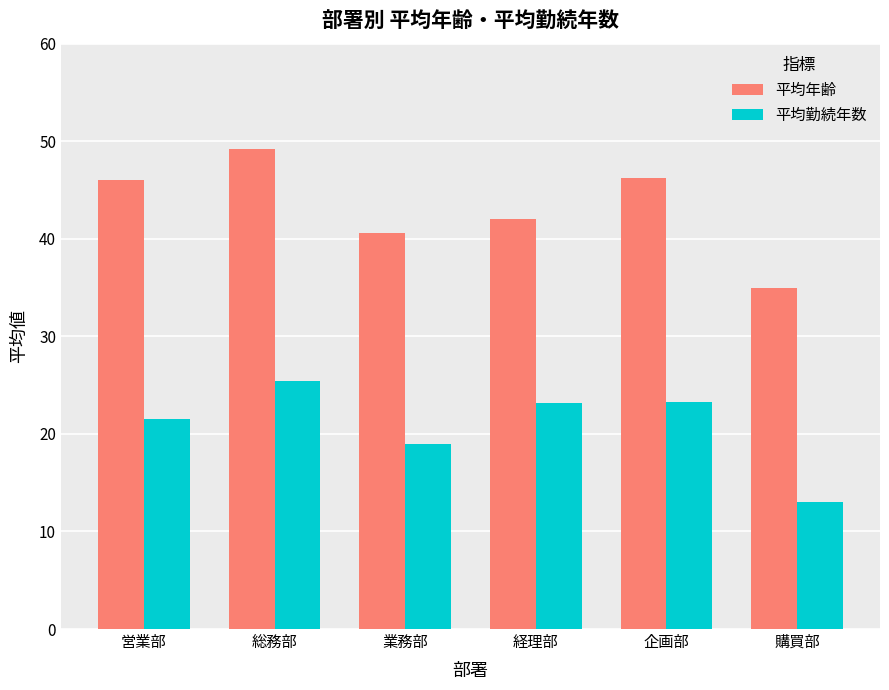

Are the bars grouped side by side (vs. stacked)?

Yes